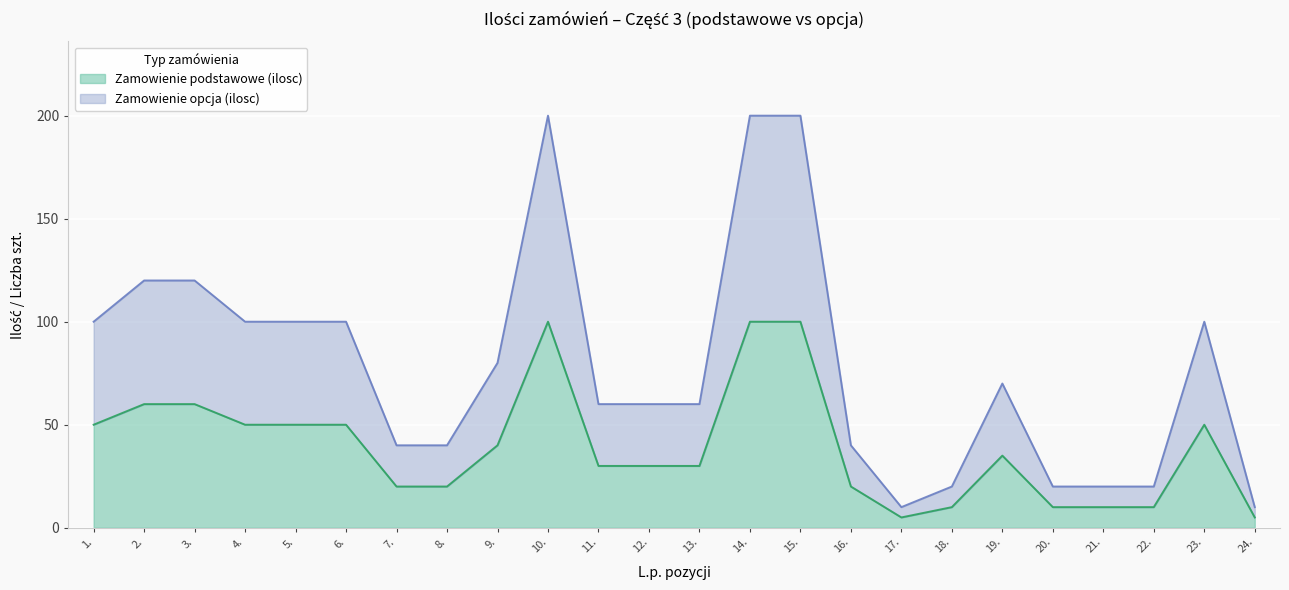

List the series in order of their peak value, lowest first.

Zamowienie podstawowe (ilosc), Zamowienie opcja (ilosc)